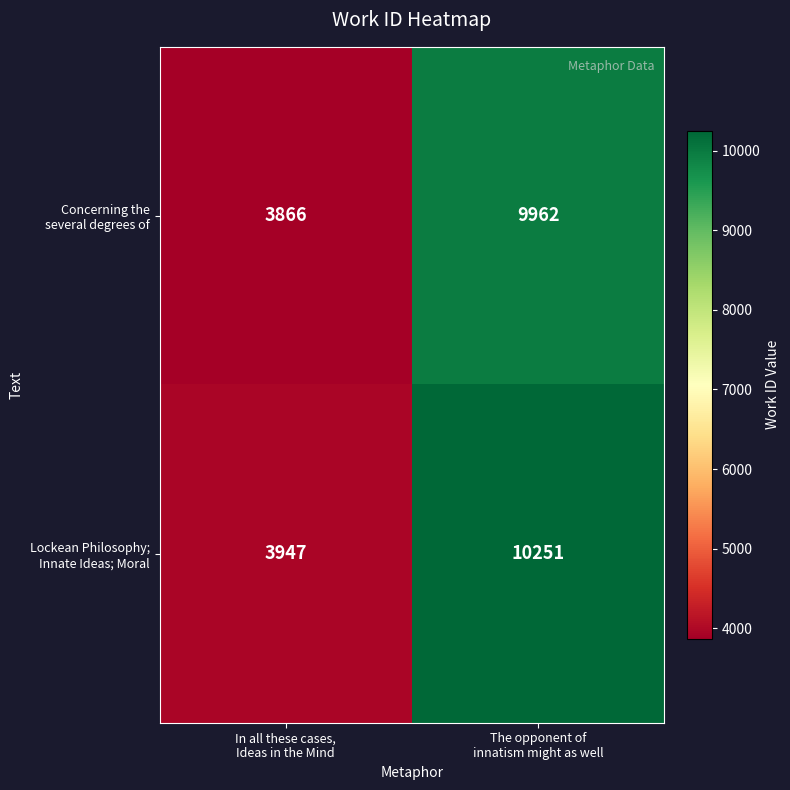

How many distinct data groups are displayed?

2